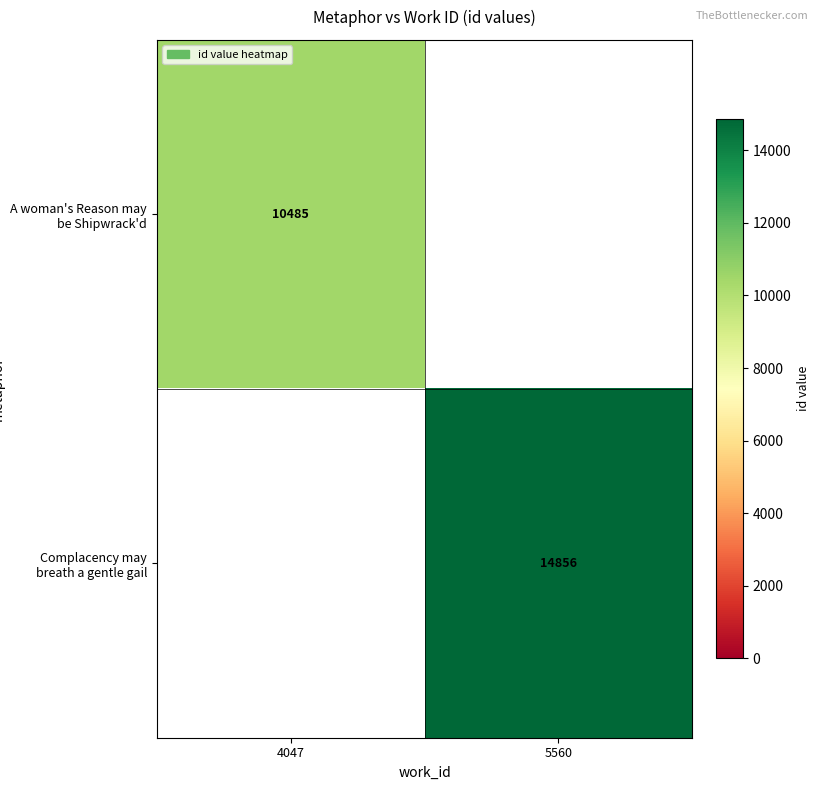

At which category does the chart reach its minimum across all series?

4047